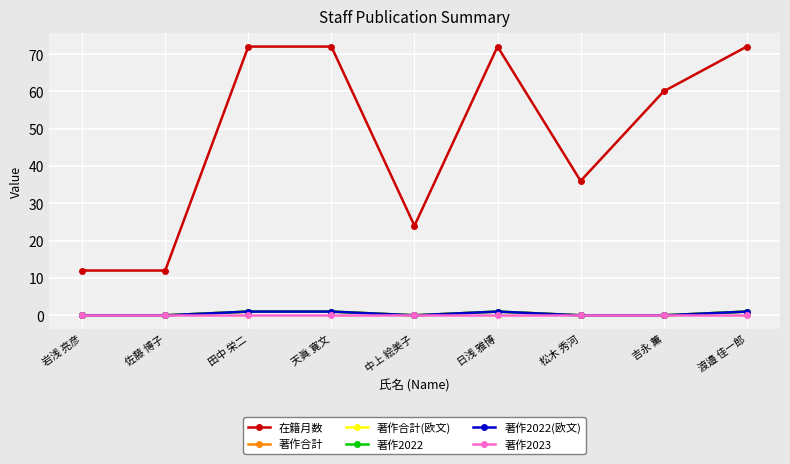

Reading left to right, extract all data points from this chart.

在籍月数: 12	12	72	72	24	72	36	60	72
著作合計: 0	0	1	1	0	1	0	0	1
著作合計(欧文): 0	0	1	1	0	1	0	0	1
著作2022: 0	0	1	1	0	1	0	0	1
著作2022(欧文): 0	0	1	1	0	1	0	0	1
著作2023: 0	0	0	0	0	0	0	0	0